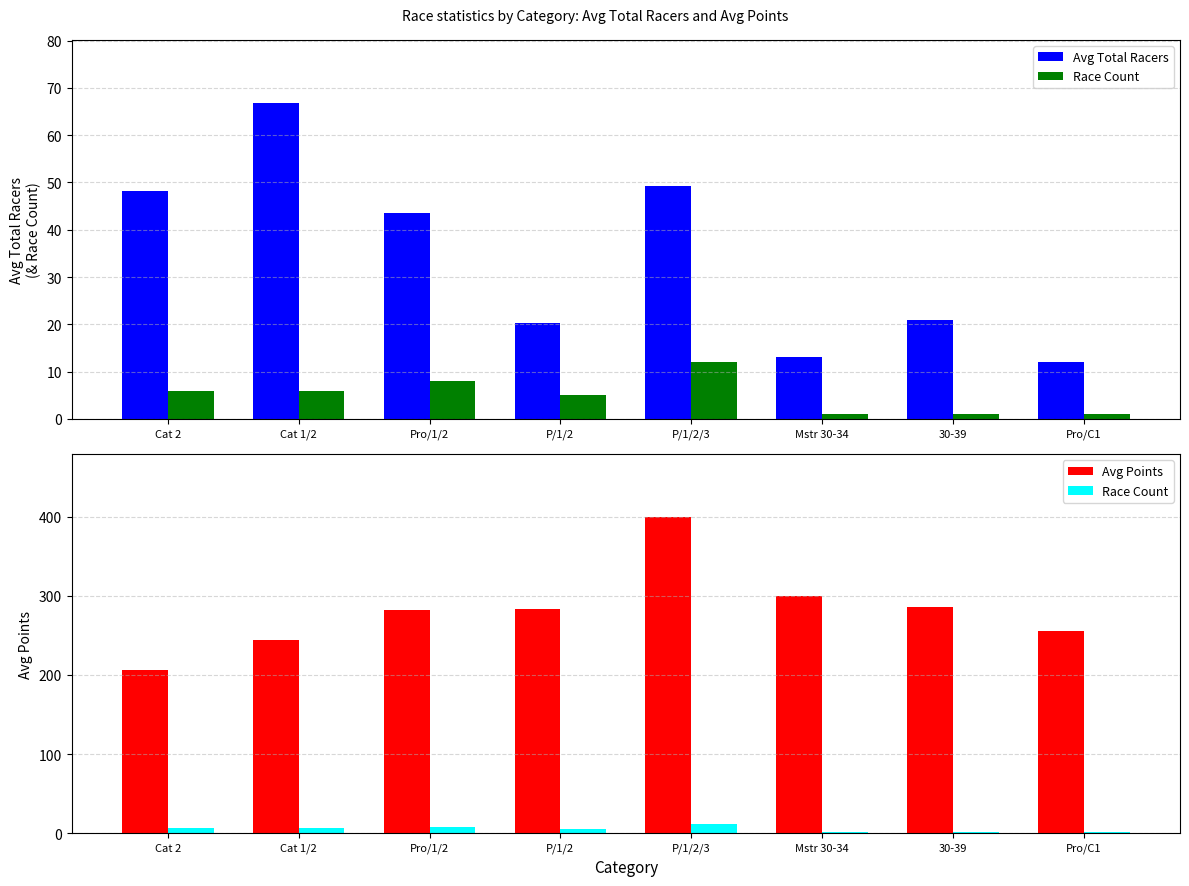

At which label does Race Count reach its peak?

P/1/2/3